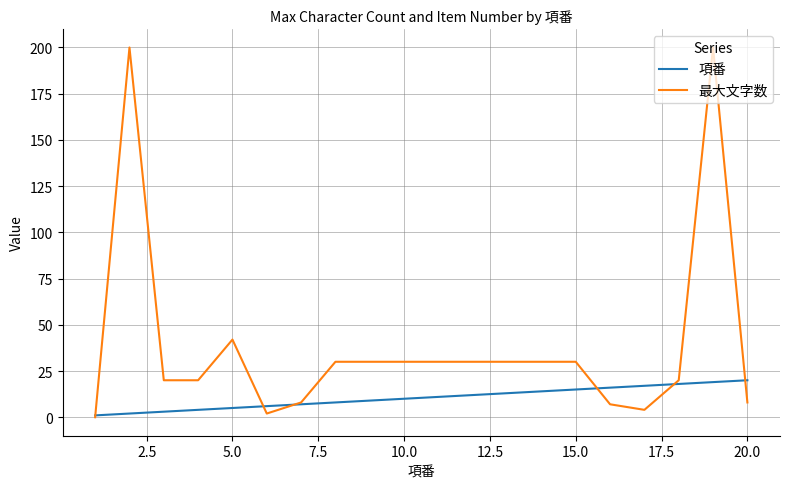

What is the maximum value shown in the chart?

200